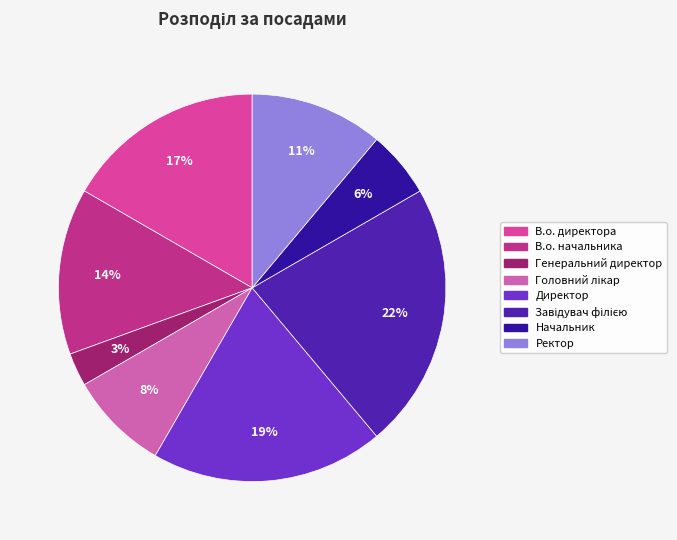

Which slice is the smallest?

Генеральний директор